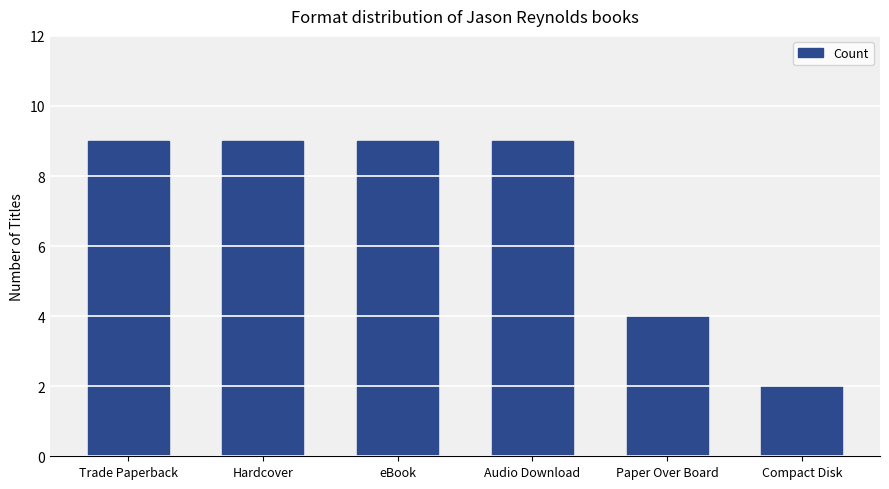

Which label corresponds to the smallest value in the chart?

Compact Disk